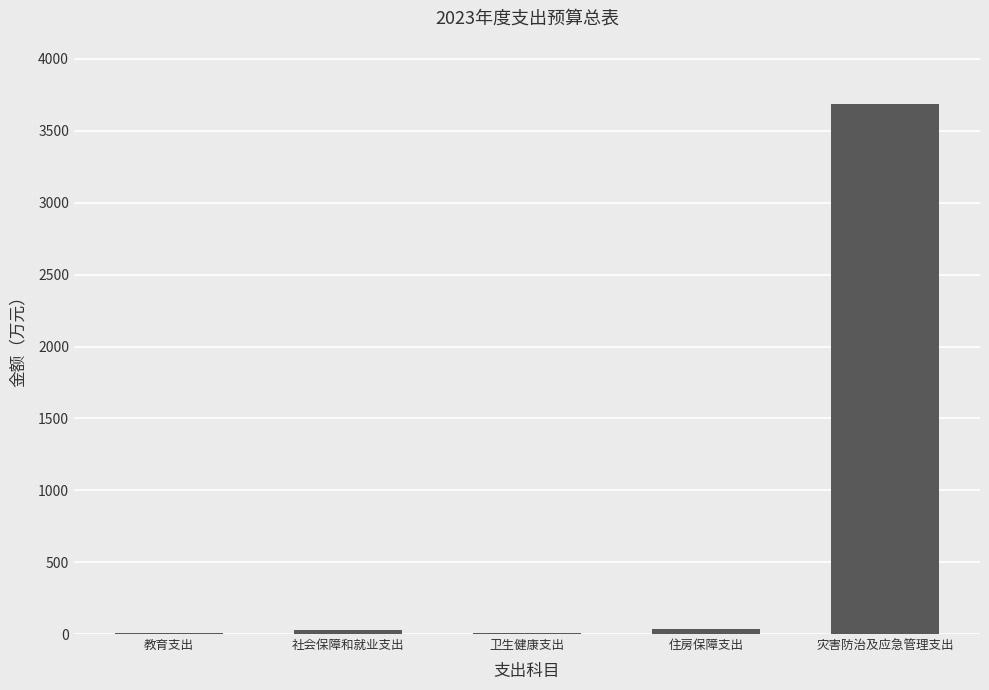

What is the sum of all values?

3767.5